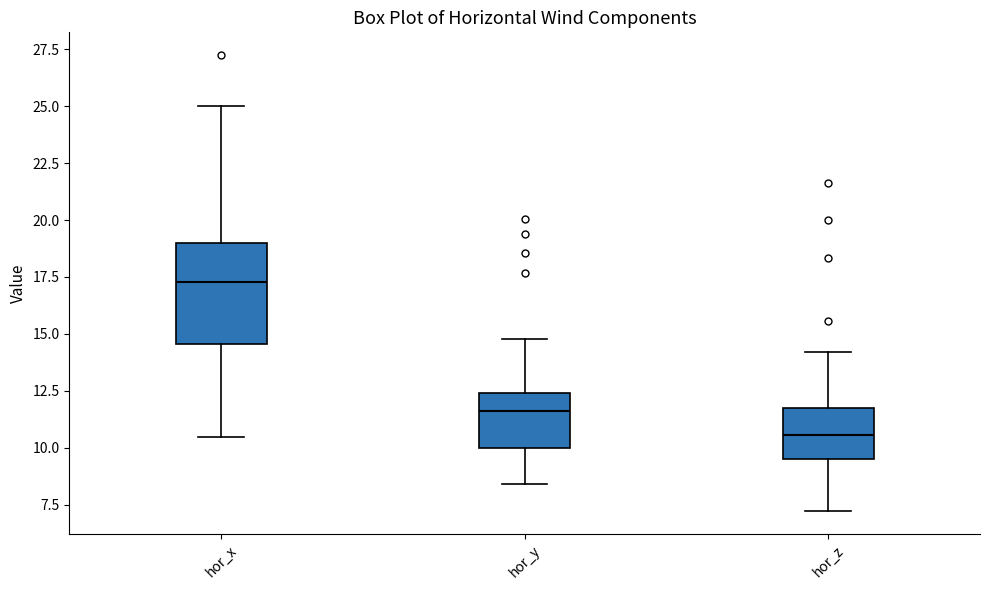

Comparing the boxes themselves (not the whiskers), which one is the tallest?

hor_x